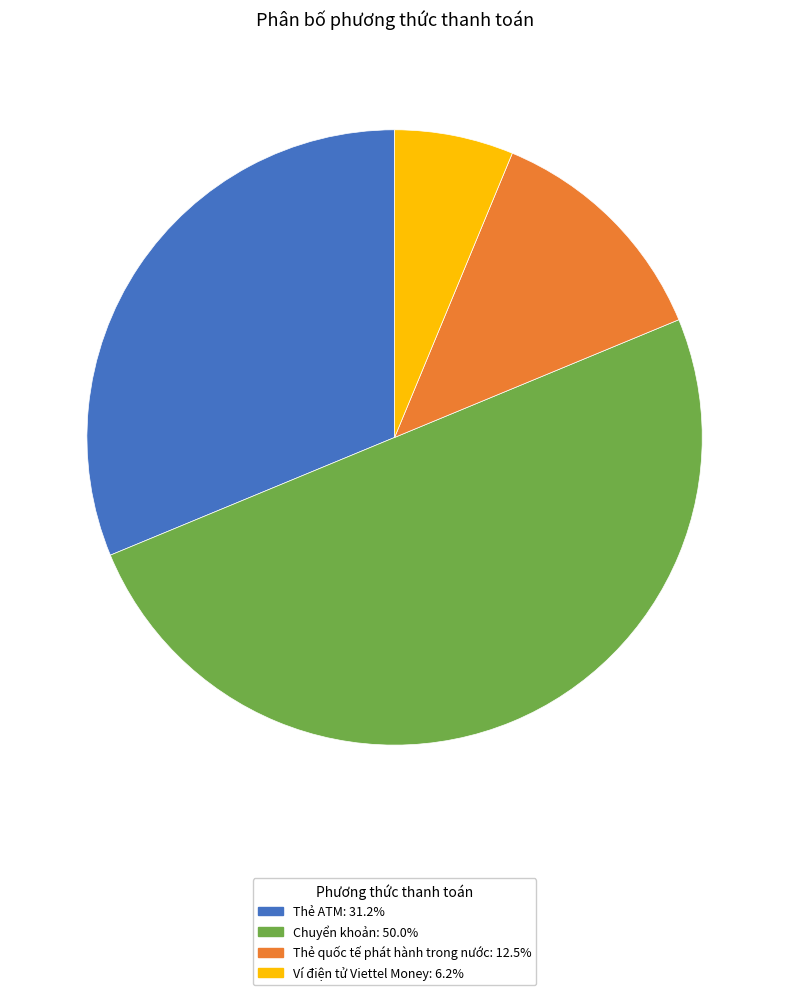

Rank the categories by value from highest to lowest.

Chuyển khoản, Thẻ ATM, Thẻ quốc tế phát hành trong nước, Ví điện tử Viettel Money